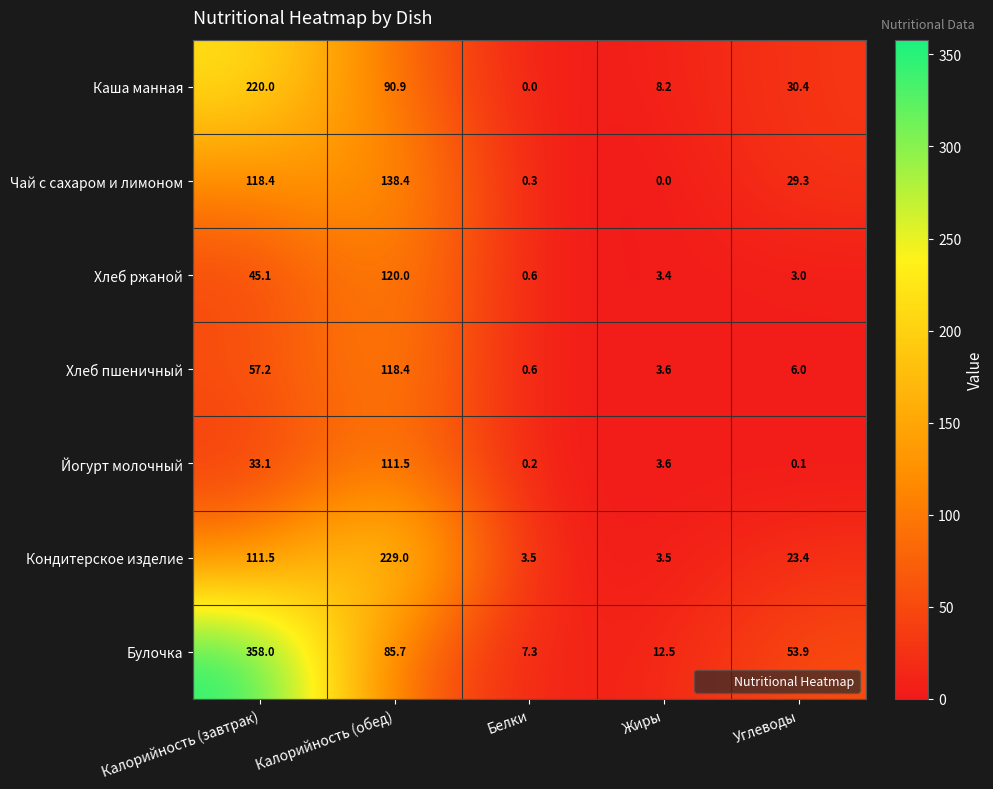

What is the average value of the Хлеб пшеничный series?

37.2